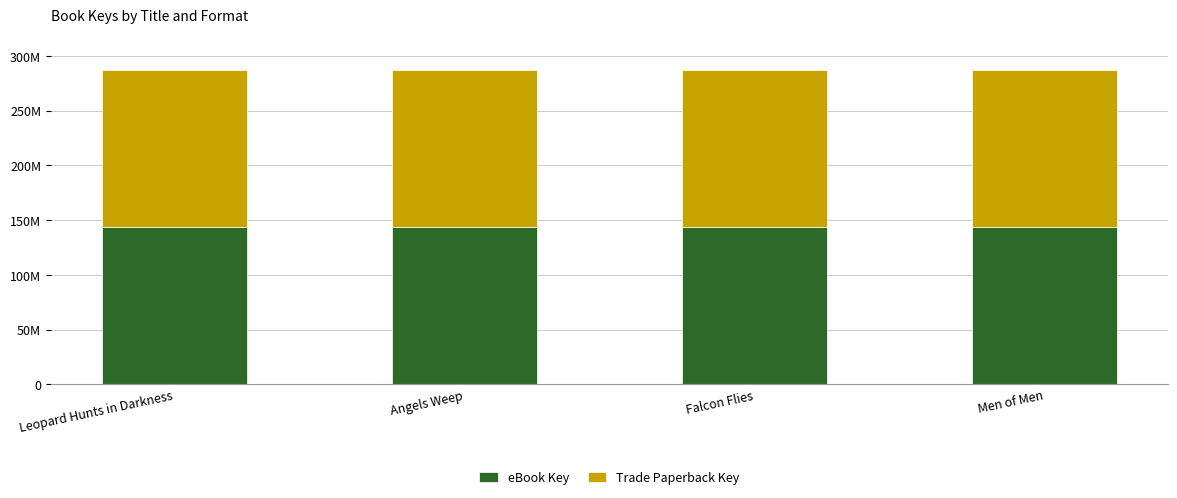

Does the chart contain stacked bars?

Yes